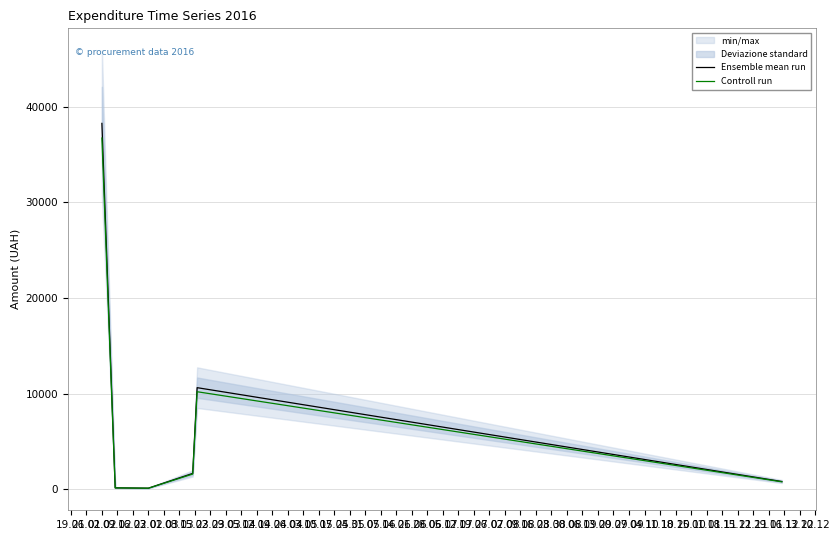

What is the approximate value of Ensemble mean run at 26.01?

135.7